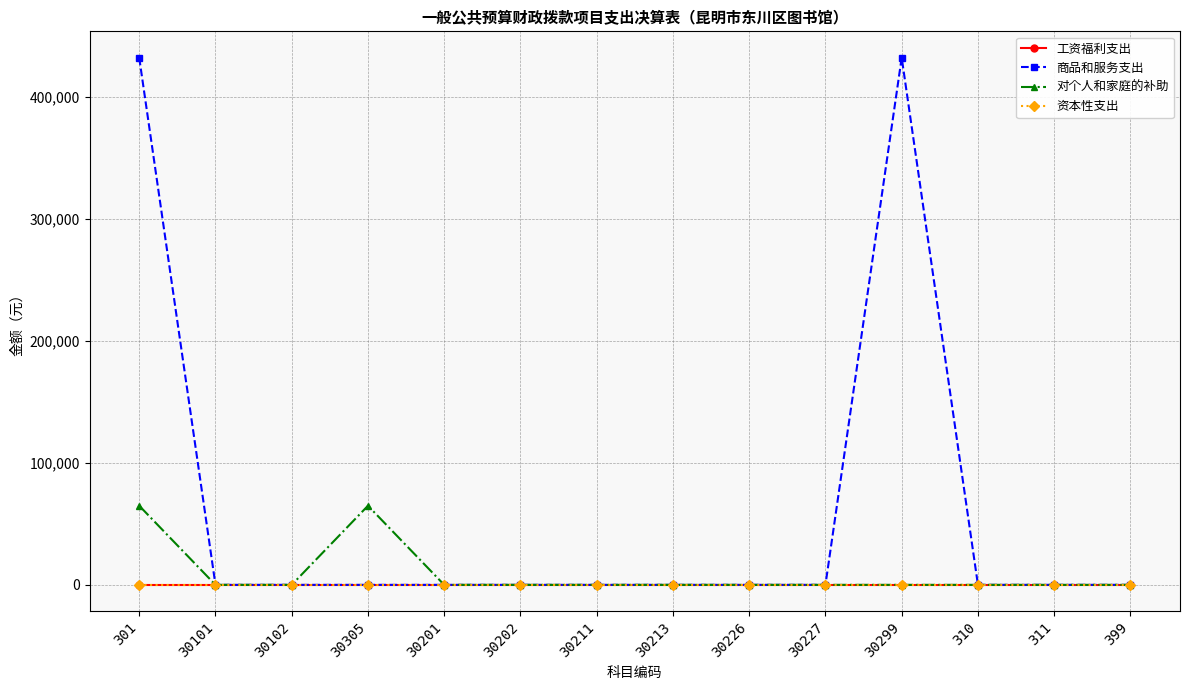

How many lines are shown in the chart?

4